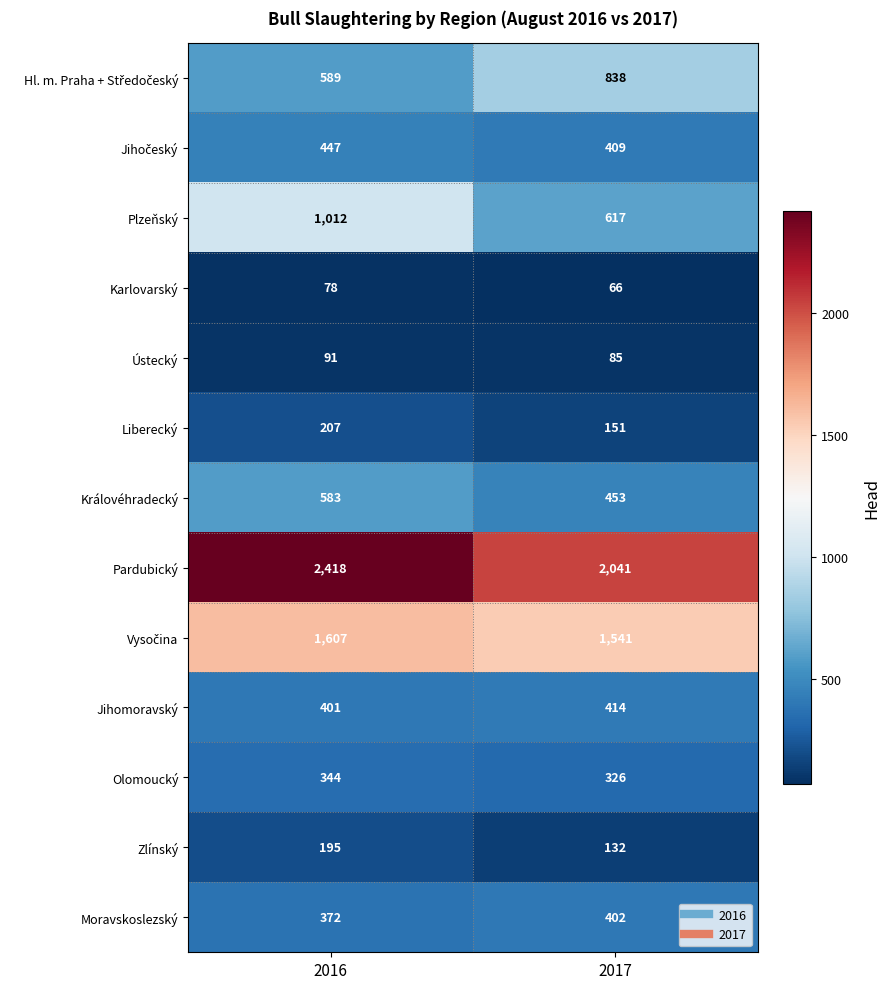

List the labels in order of Karlovarský value, smallest first.

2017, 2016